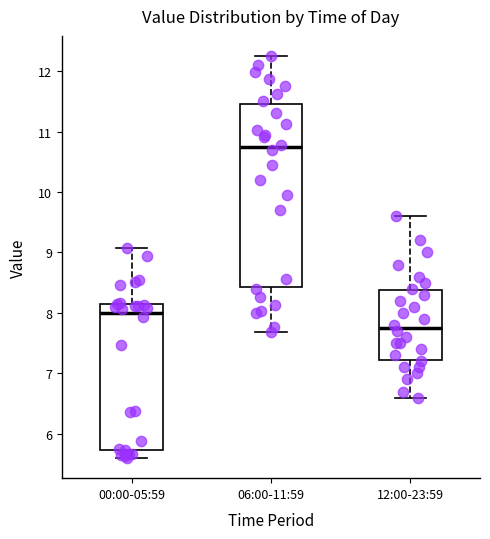

Reading left to right, transcribe this box plot: for each box, give where its median line is, the range the box spans, and where its two whiskers end, as read against the y-axis. The values are not printed on the chart, so give them approximately, as read against the axis.

00:00-05:59: median 8.0, box 5.7 to 8.1, whiskers 5.6 to 9.1
06:00-11:59: median 10.7, box 8.4 to 11.5, whiskers 7.7 to 12.3
12:00-23:59: median 7.8, box 7.2 to 8.4, whiskers 6.6 to 9.6